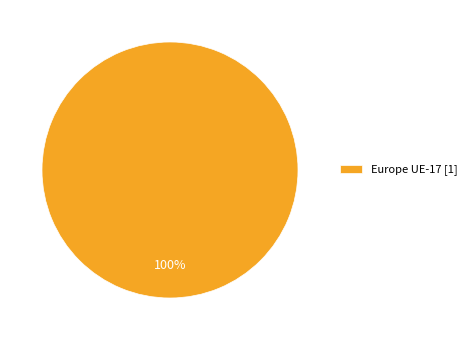

How many segments does this pie chart have?

1